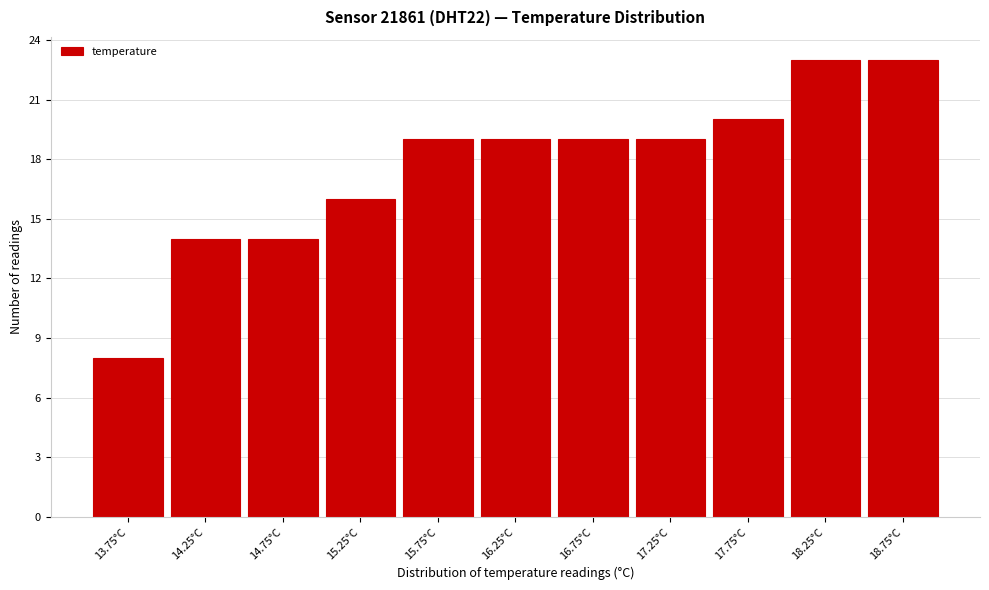

Reading left to right, extract all data points from this chart.

13.75°C=8	14.25°C=14	14.75°C=14	15.25°C=16	15.75°C=19	16.25°C=19	16.75°C=19	17.25°C=19	17.75°C=20	18.25°C=23	18.75°C=23